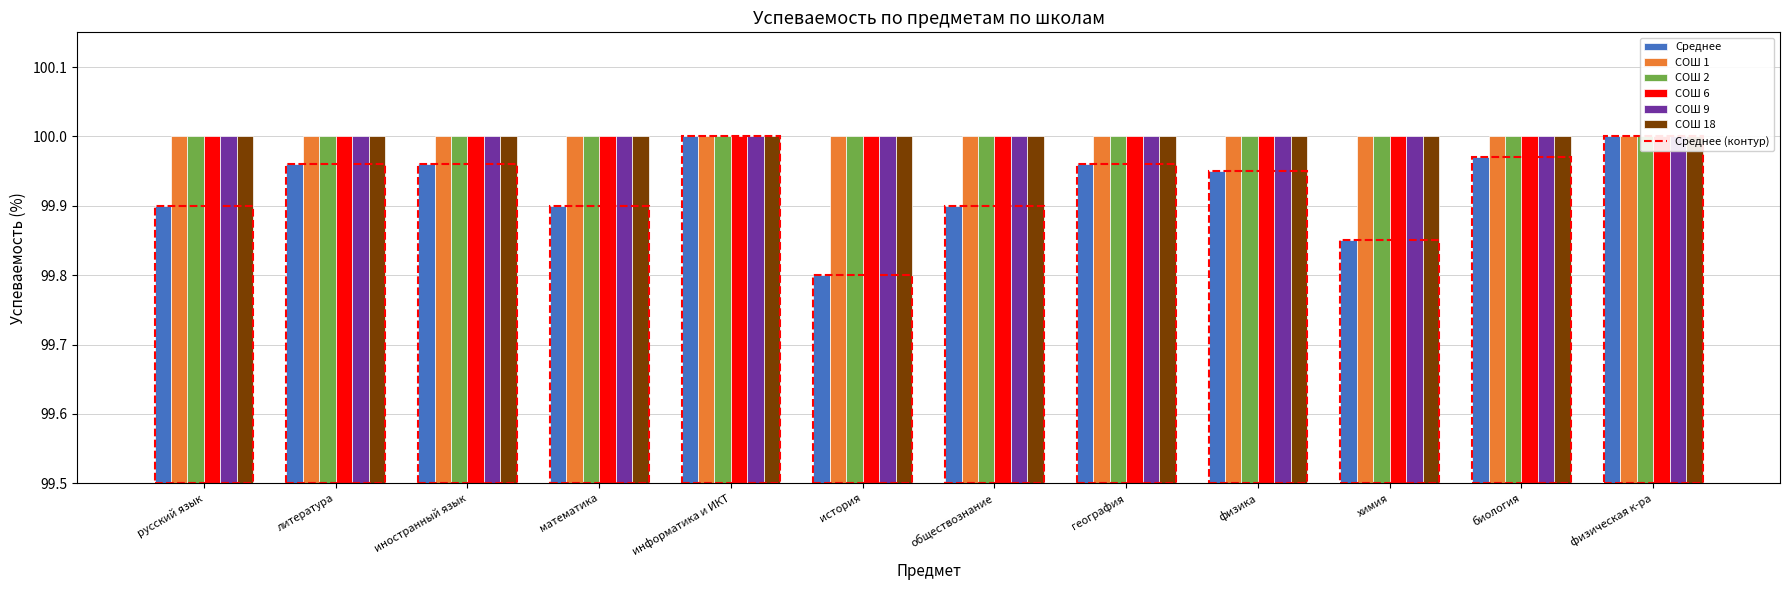

How many bars are there in total?

72